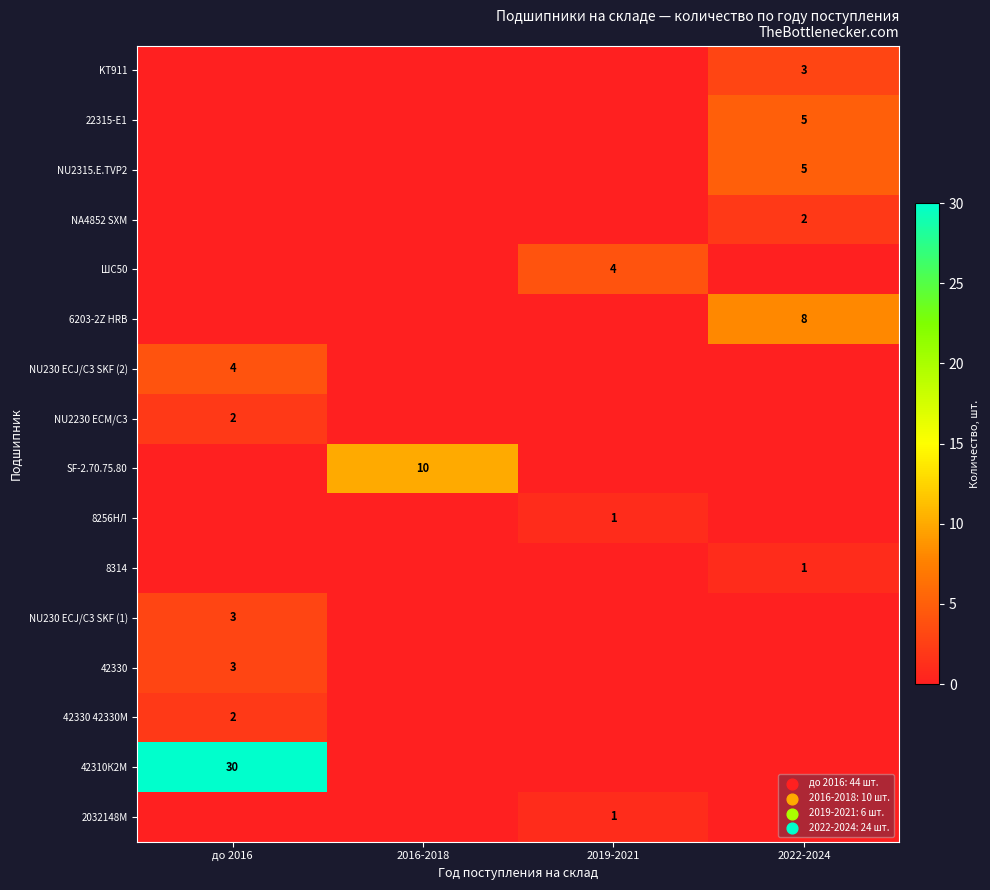

The NU230 ECJ/C3 SKF (2) series shows 4 at до 2016. True or false?

True